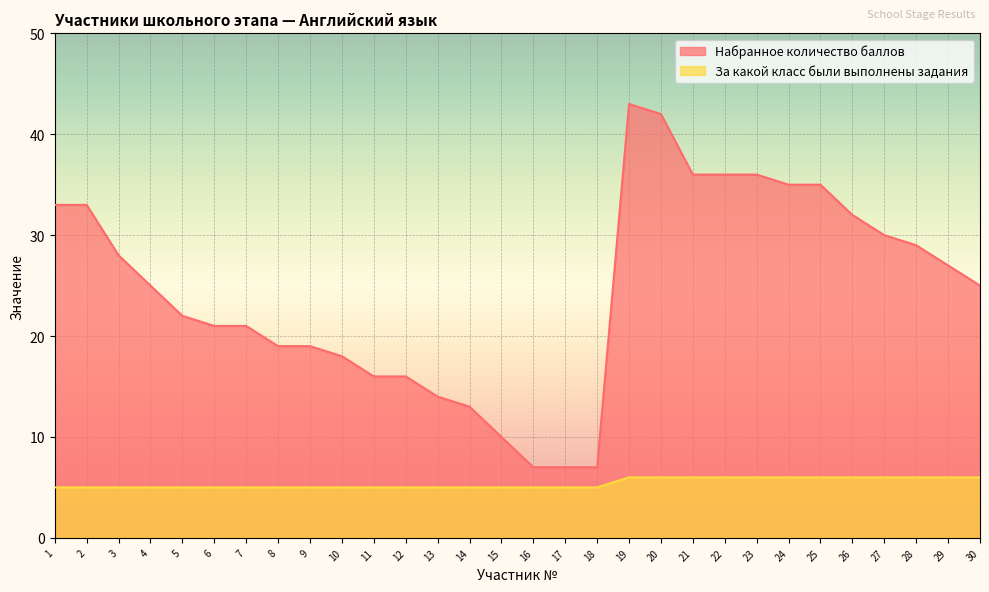

At how many categories does at least one series exceed 23?

16